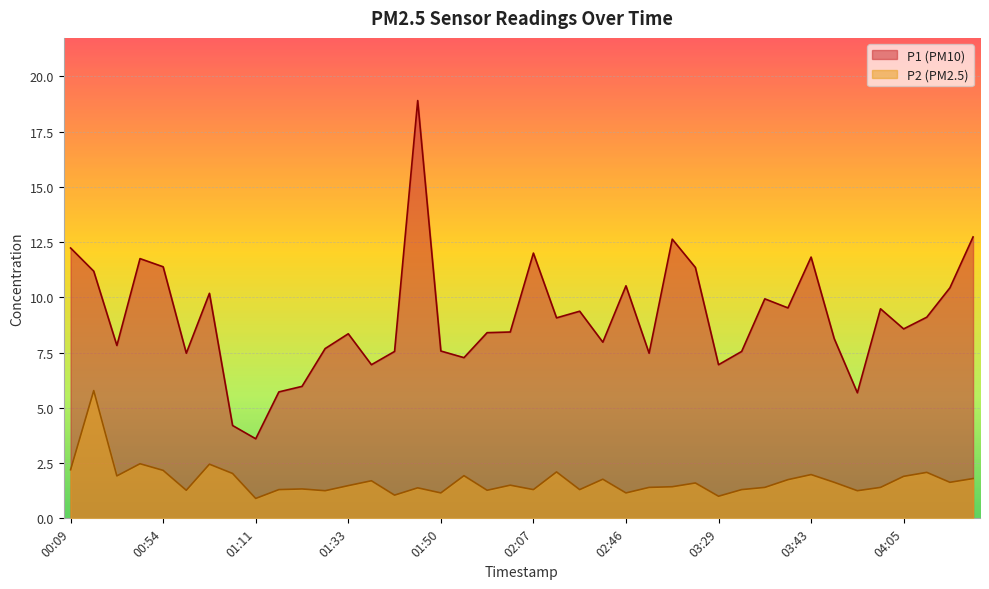

What are all the series names shown in the legend?

P1 (PM10), P2 (PM2.5)